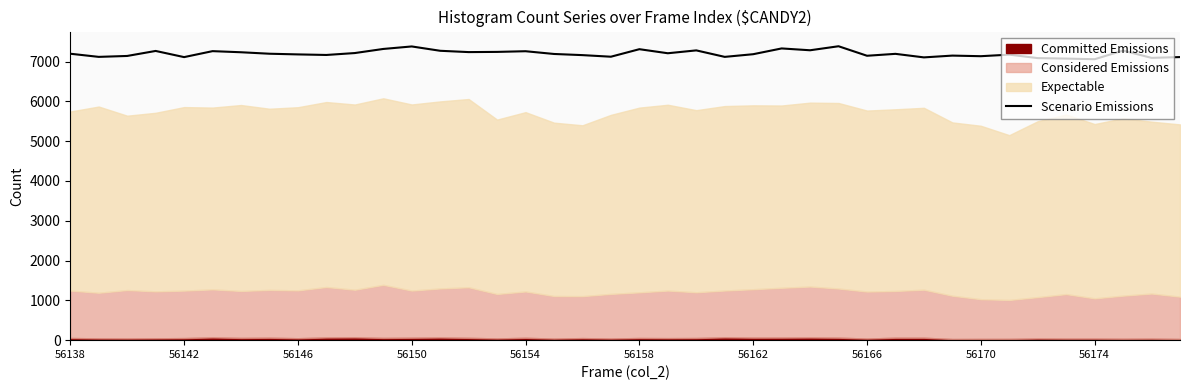

How many data points are above 7194?

19